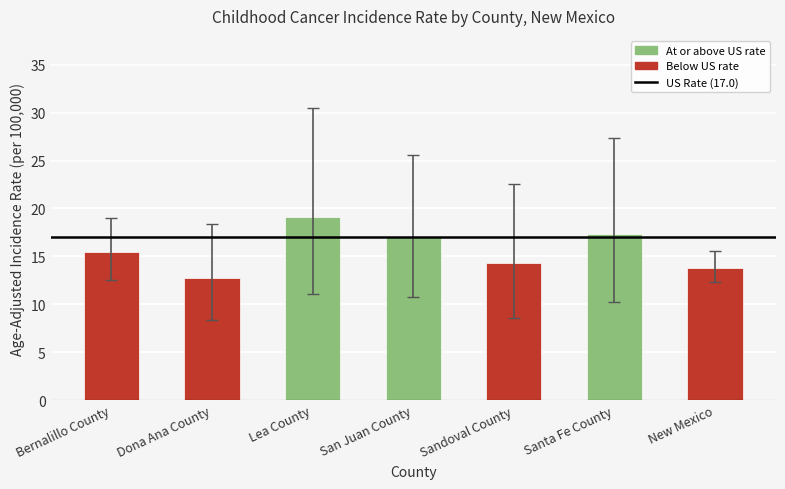

What is the greatest value displayed?

19.1